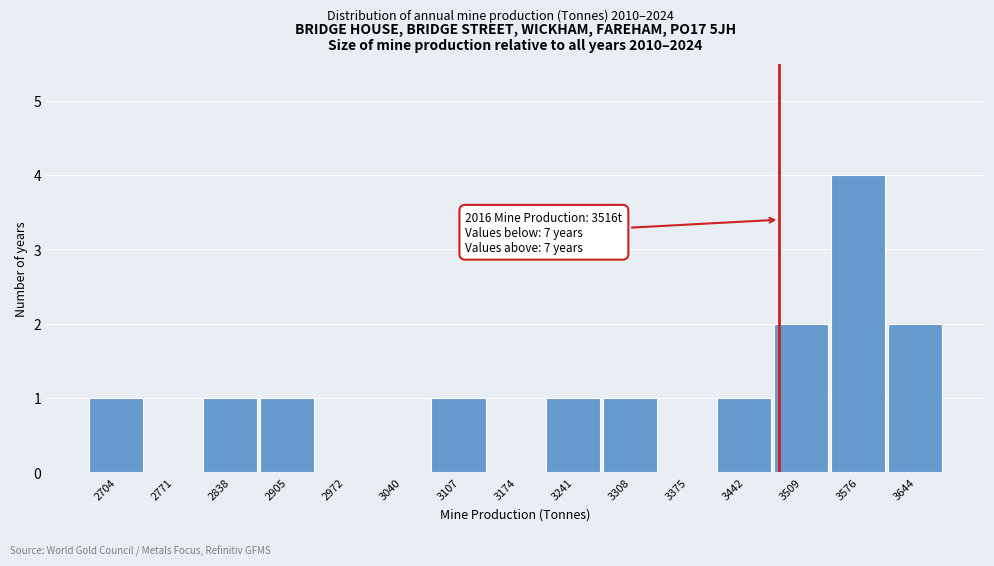

Reading left to right, list all the values displayed in this chart.

2704=1	2771=0	2838=1	2905=1	2972=0	3040=0	3107=1	3174=0	3241=1	3308=1	3375=0	3442=1	3509=2	3576=4	3644=2